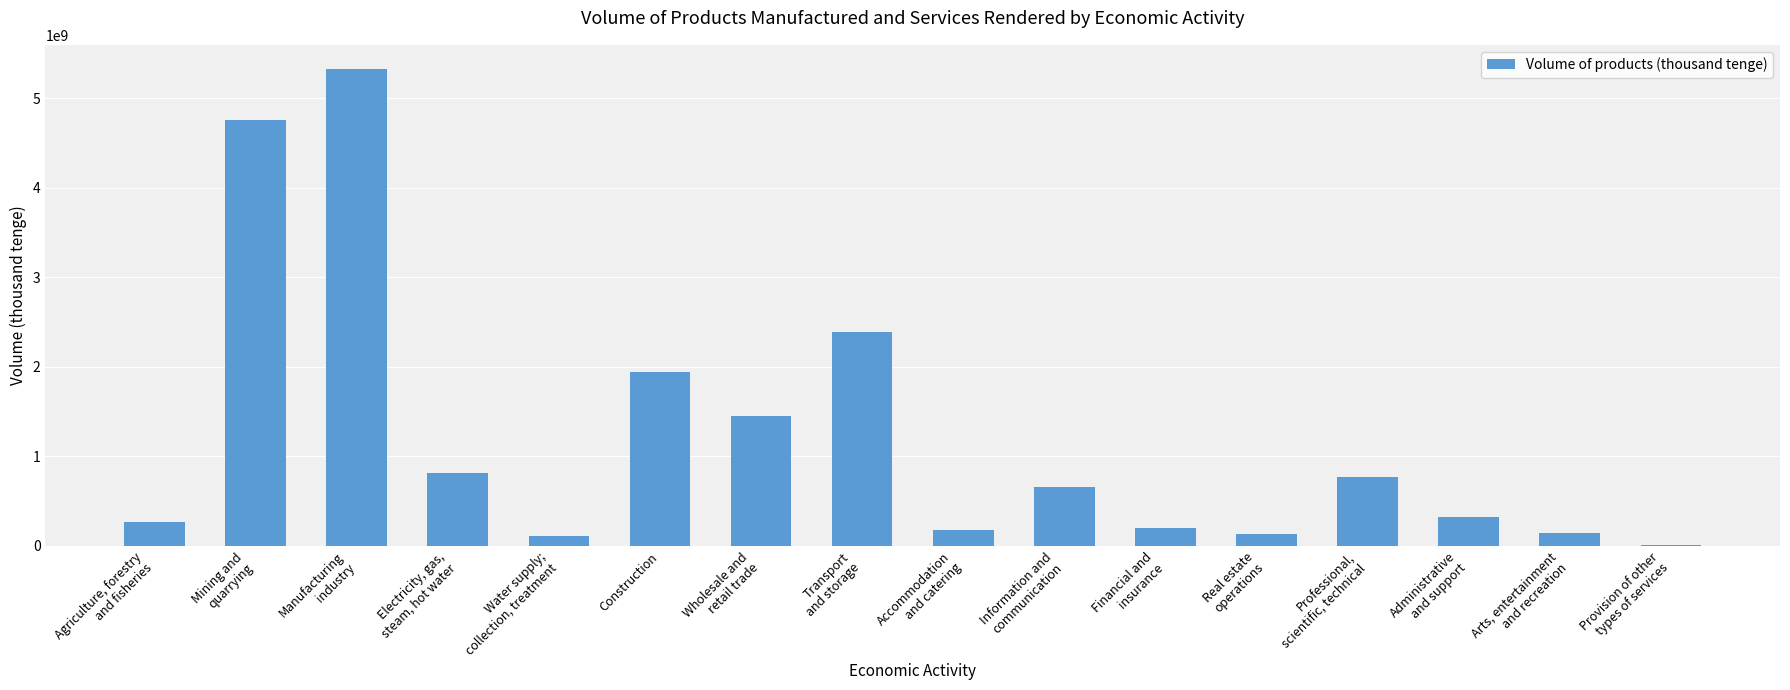

Count the number of data series in this chart.

1